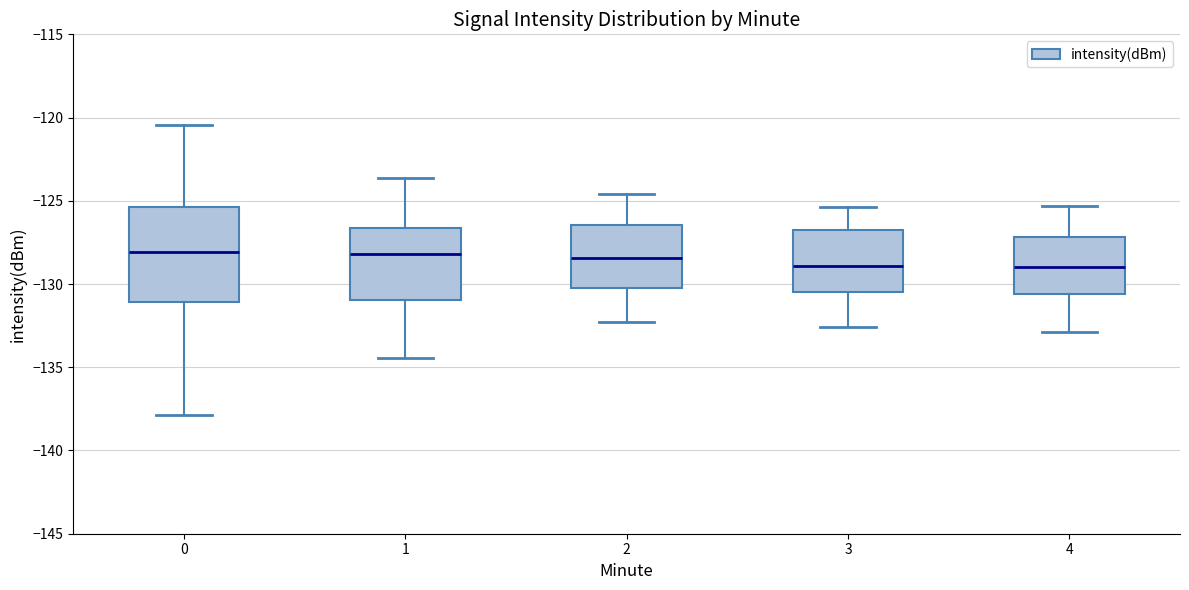

Where does the median line of the box at x = 3 sit on the y-axis? The values are not printed on the chart, so give them approximately, as read against the axis.

-129.0